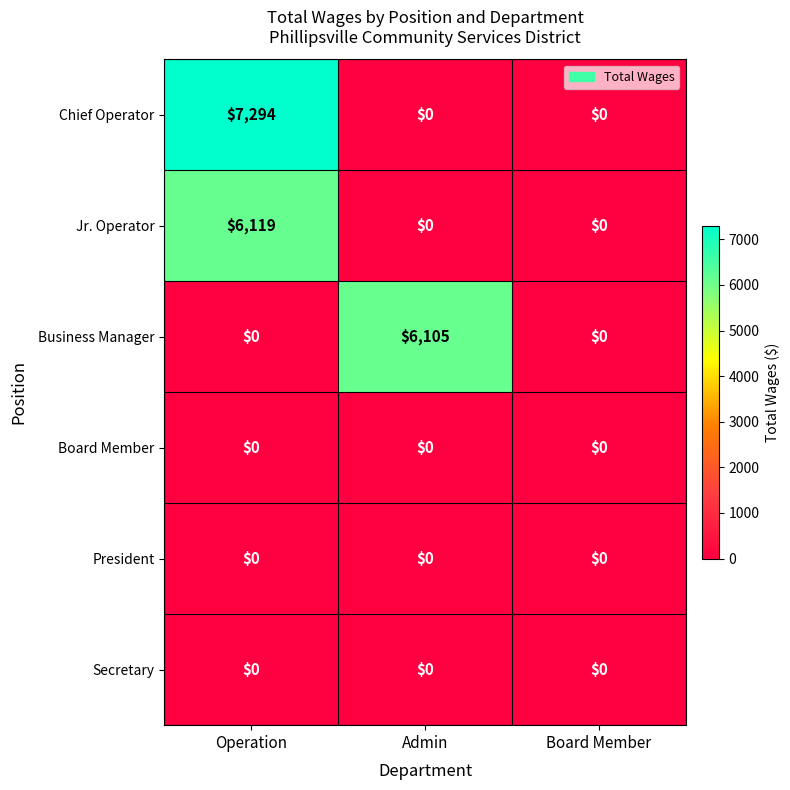

At which category is the sum across all series the highest?

Operation